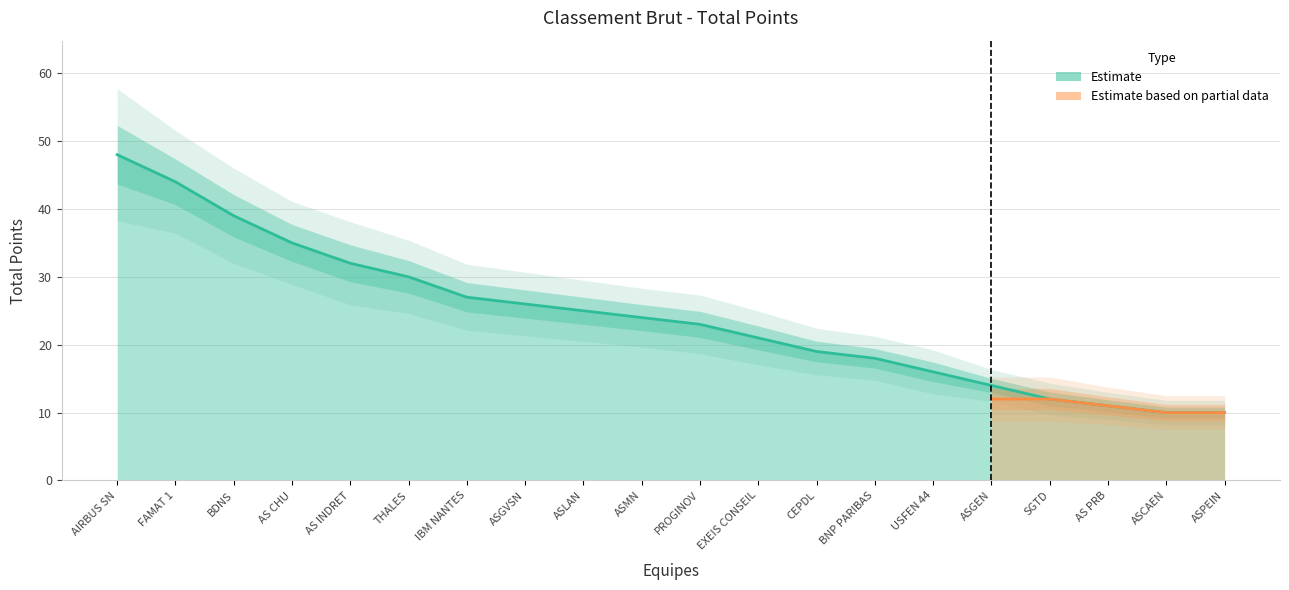

True or false: the data has more than 0 interior local peaks.

False